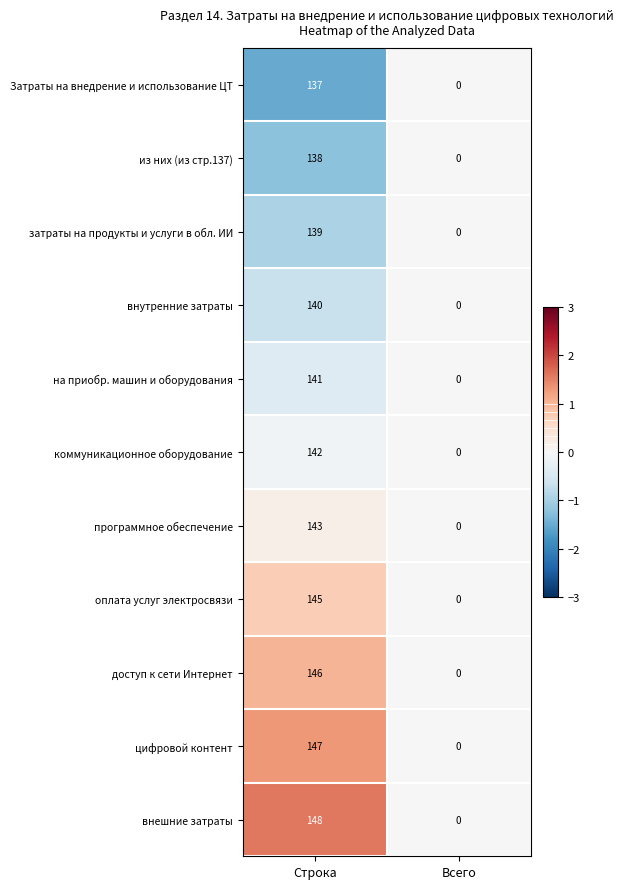

Between Строка and Всего, which series saw the biggest shift?

внешние затраты